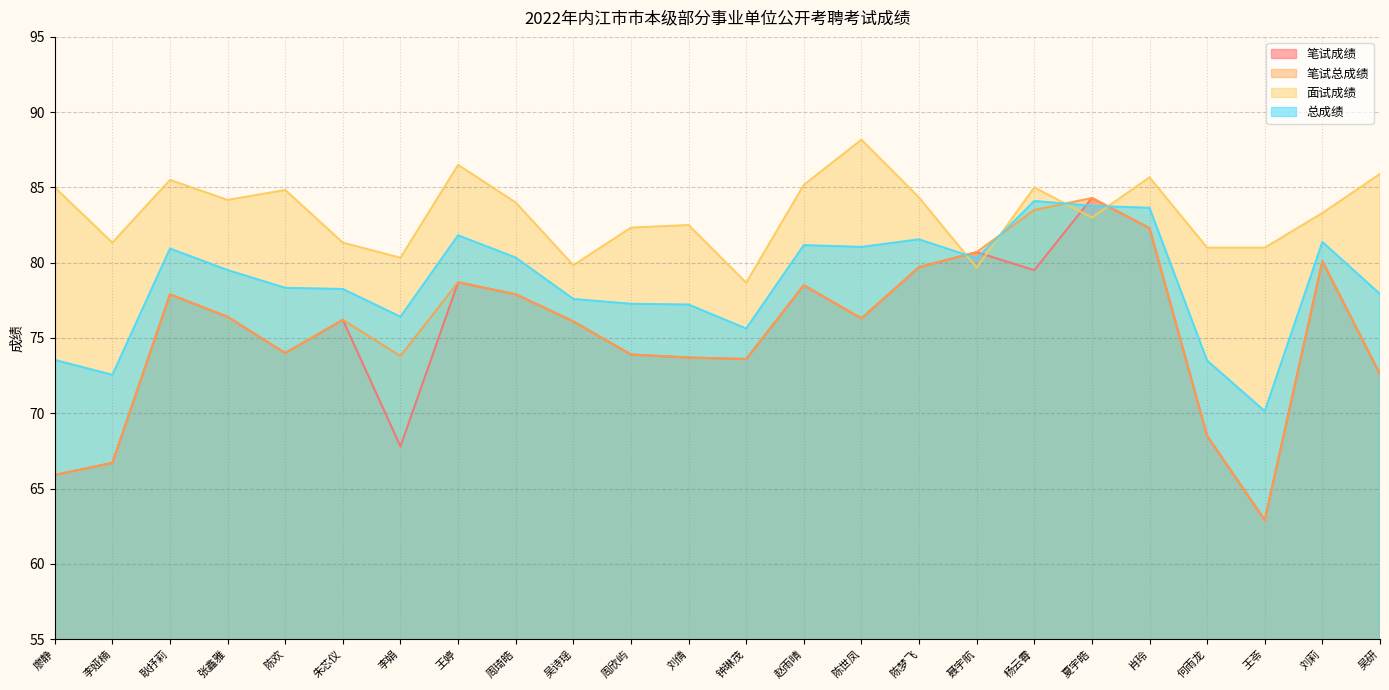

Where is 笔试总成绩 nearest to the value 73?

吴研